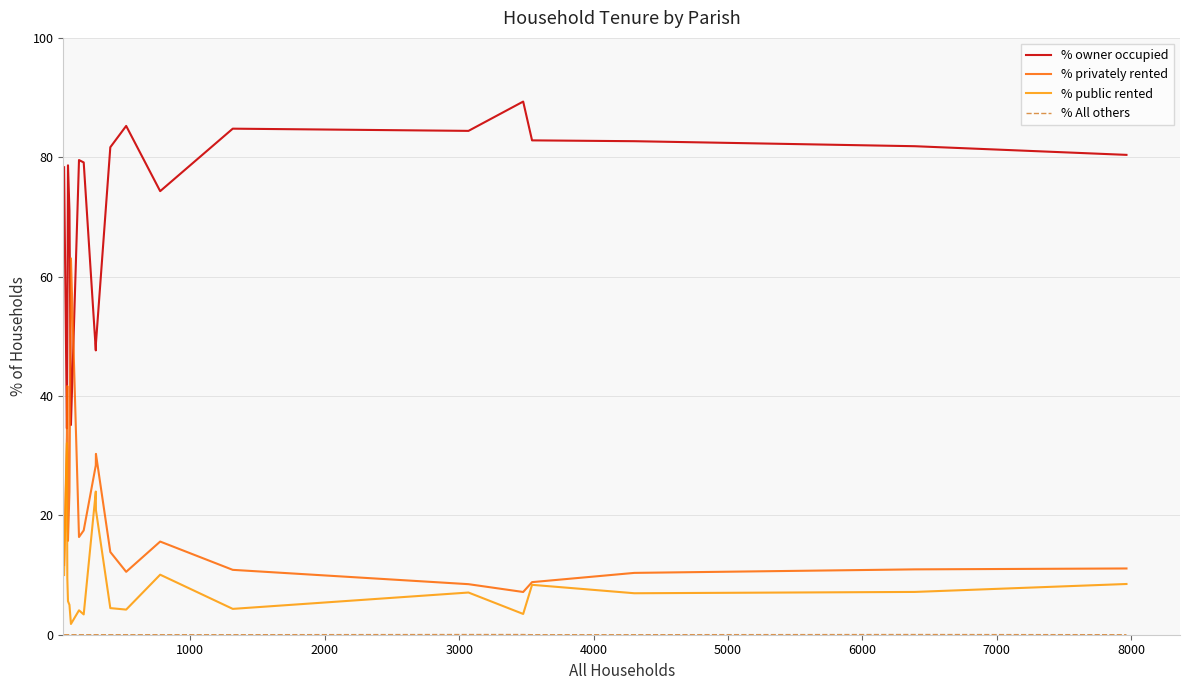

Which series has the largest total across all categories?

% owner occupied